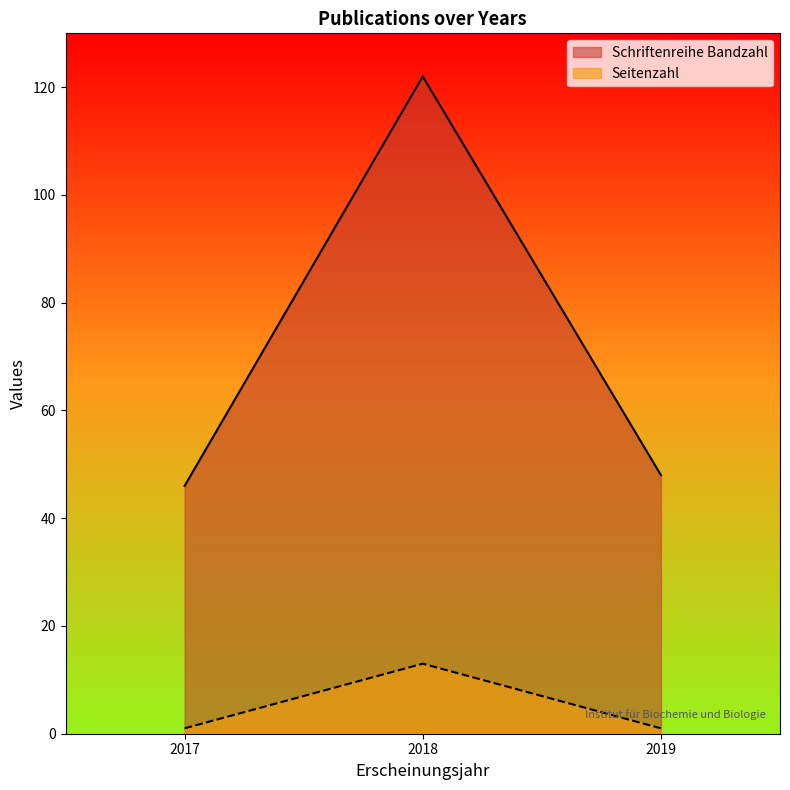

Count the number of categories in the chart.

3